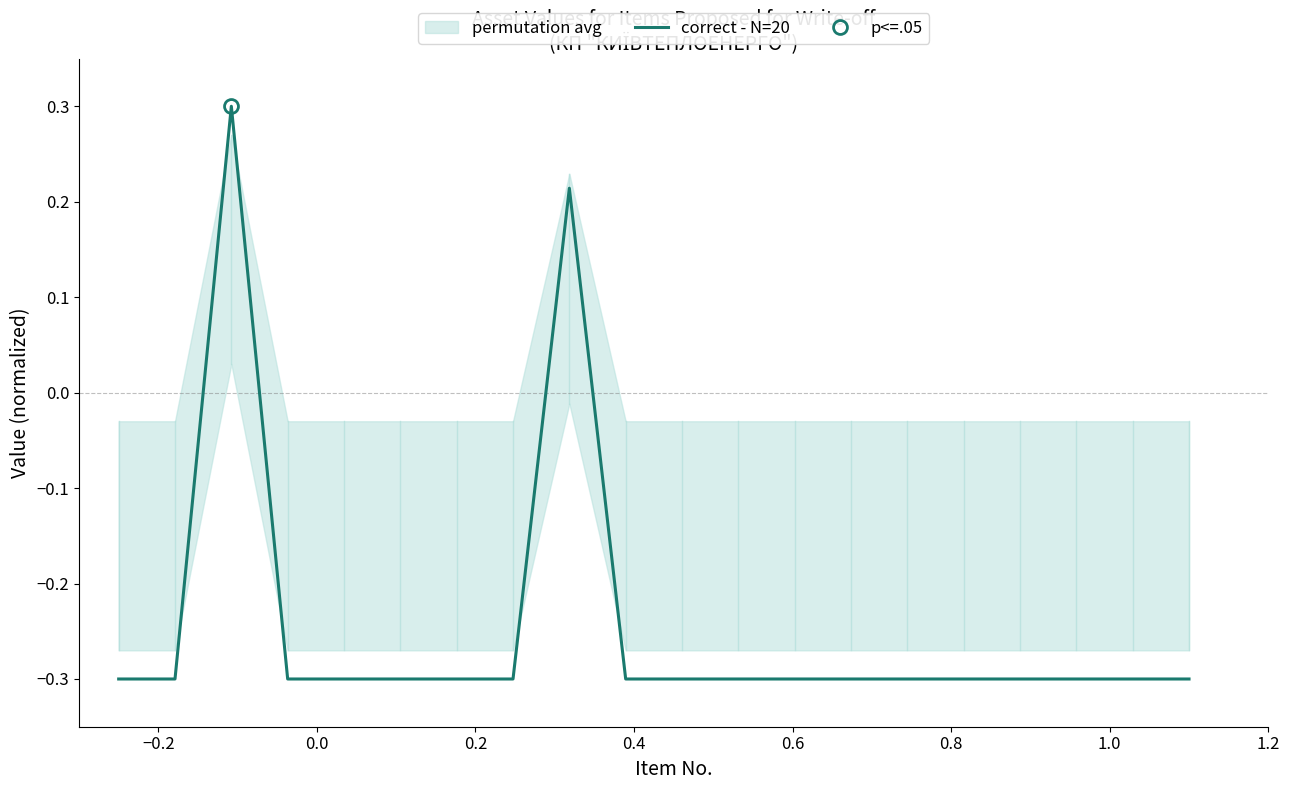

How many values are between 0 and 1?

2